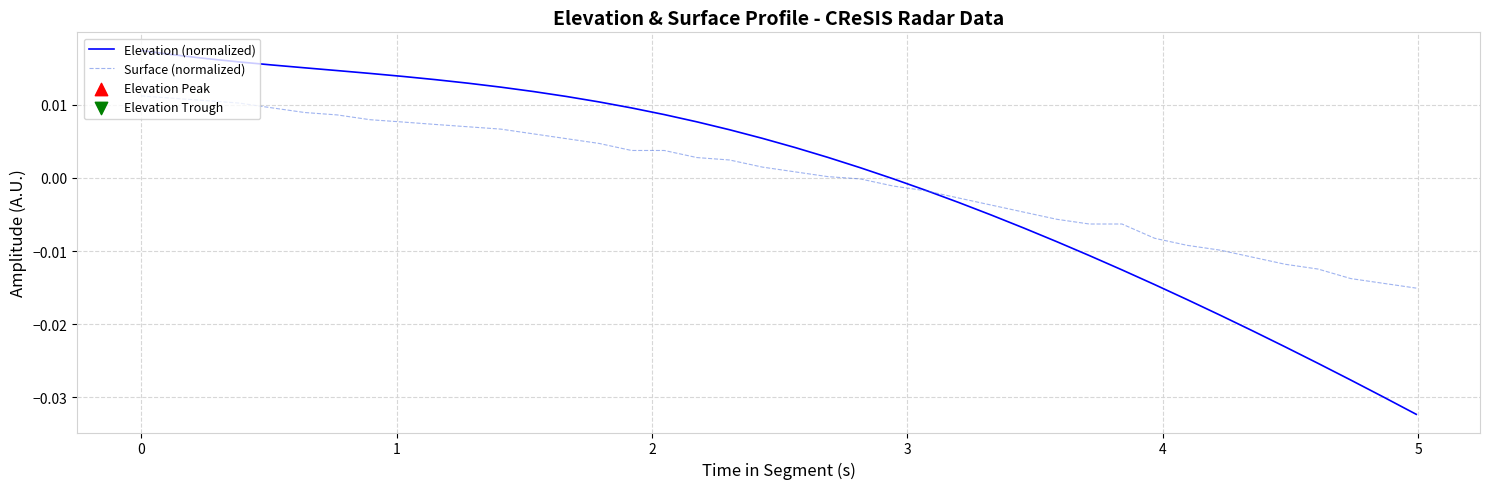

Which series has the largest range (max minus min)?

Elevation (normalized)